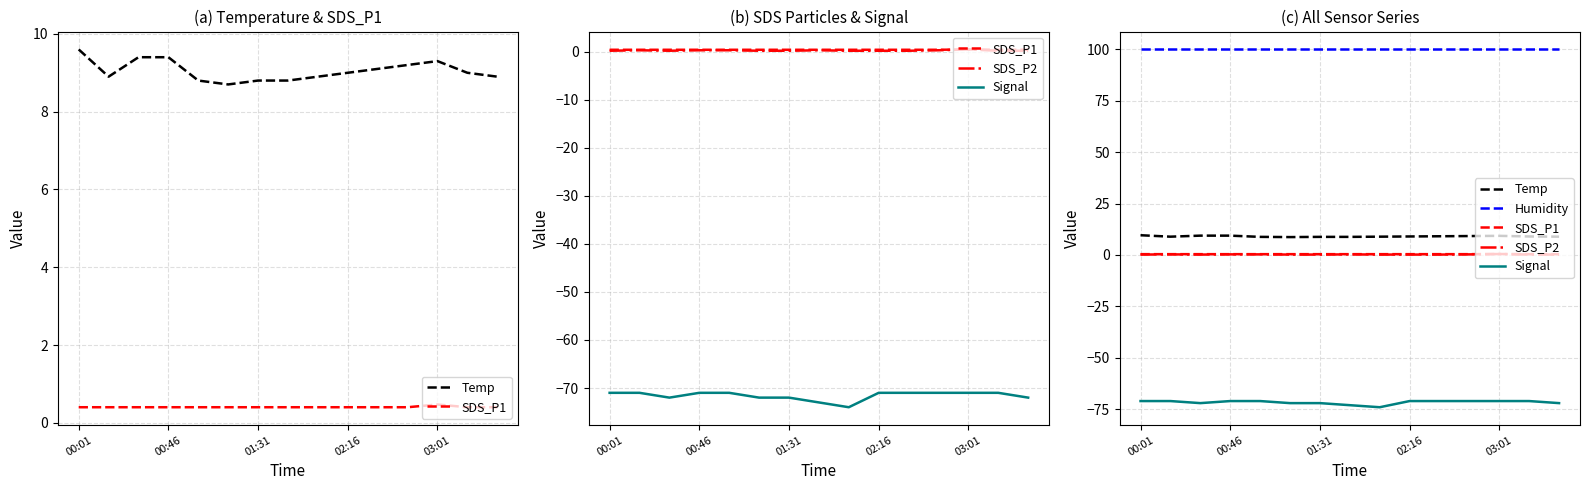

True or false: SDS_P2 has more than 2 points higher than both neighbors.

True